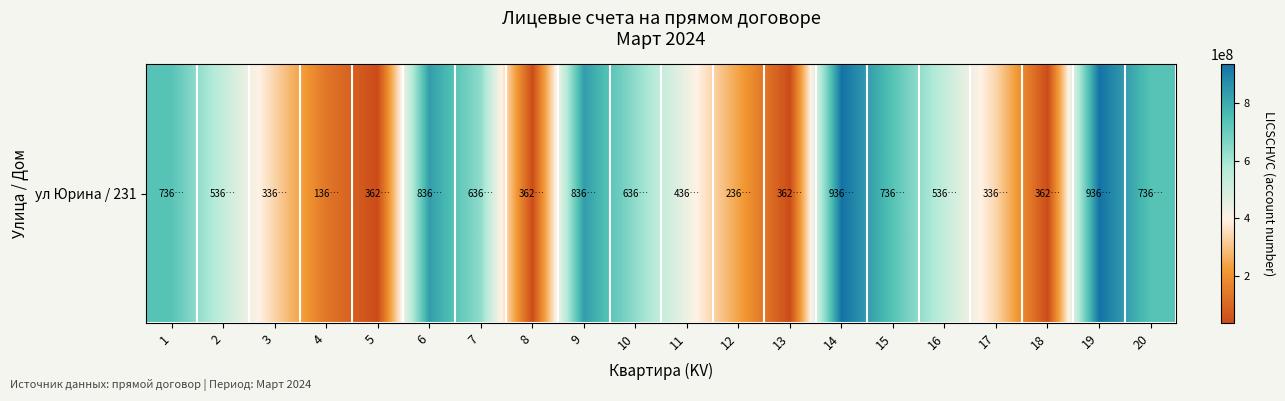

What is the difference between the second highest and minimum values?

900000009